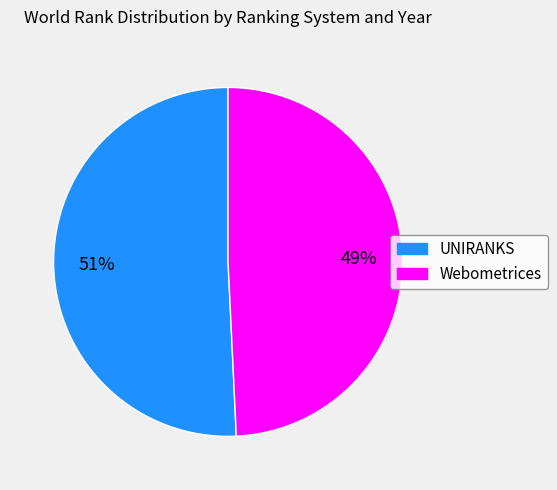

How many segments does this pie chart have?

2